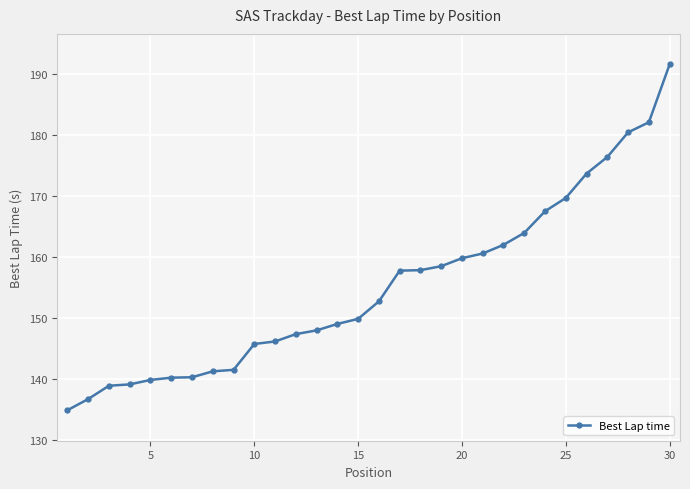

How many lines are shown in the chart?

1